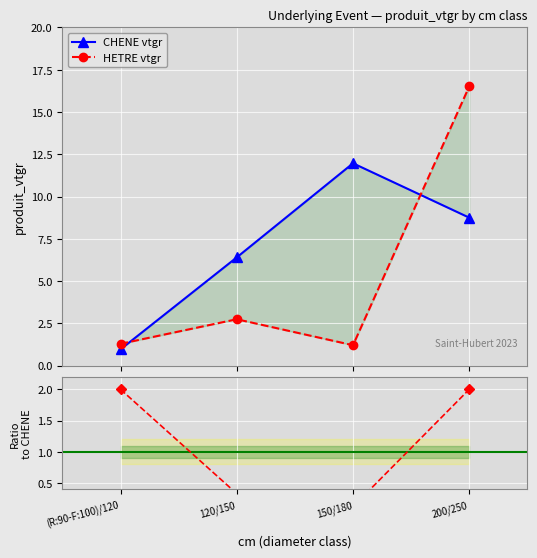

Between which two adjacent categories do CHENE vtgr and HETRE vtgr first intersect?

(R:90-F:100)/120 and 120/150